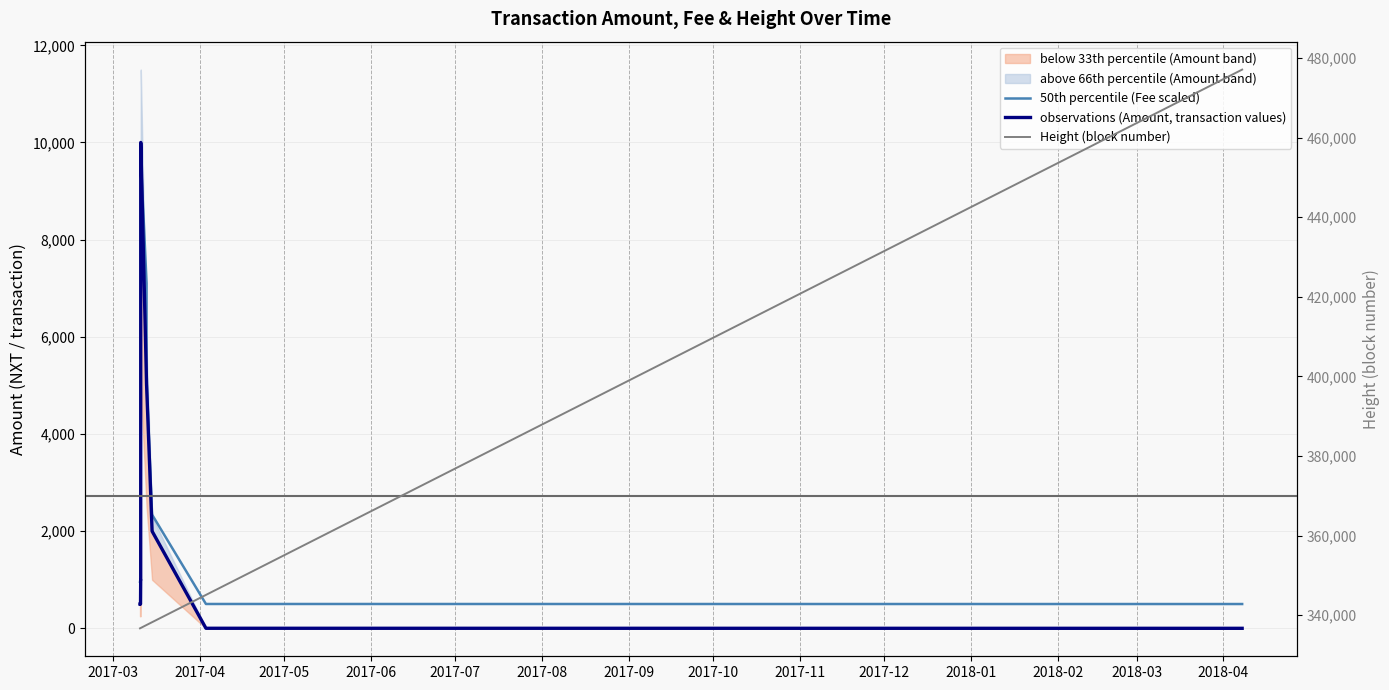

What is the sum of all Height (block number) values?

4867659.0